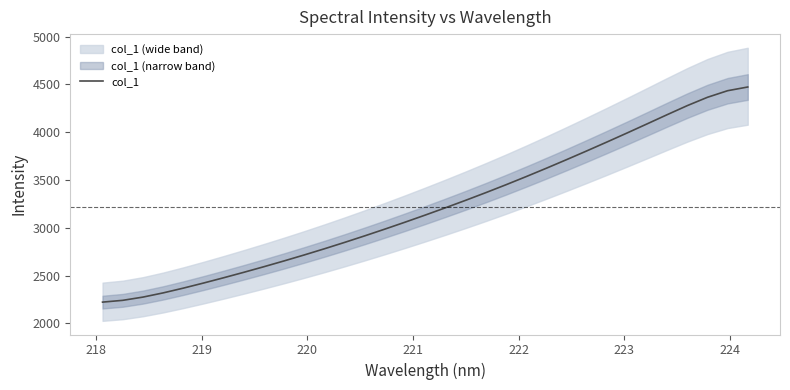

Reading left to right, extract all data points from this chart.

2222.3	2241.0	2274.8	2318.7	2368.6	2421.8	2477.2	2534.4	2593.2	2653.8	2716.3	2780.9	2847.6	2916.3	2987.0	3059.5	3133.8	3210.0	3288.0	3368.1	3450.8	3535.9	3623.3	3712.9	3804.2	3897.2	3991.6	4087.5	4184.2	4279.0	4366.0	4434.9	4473.7